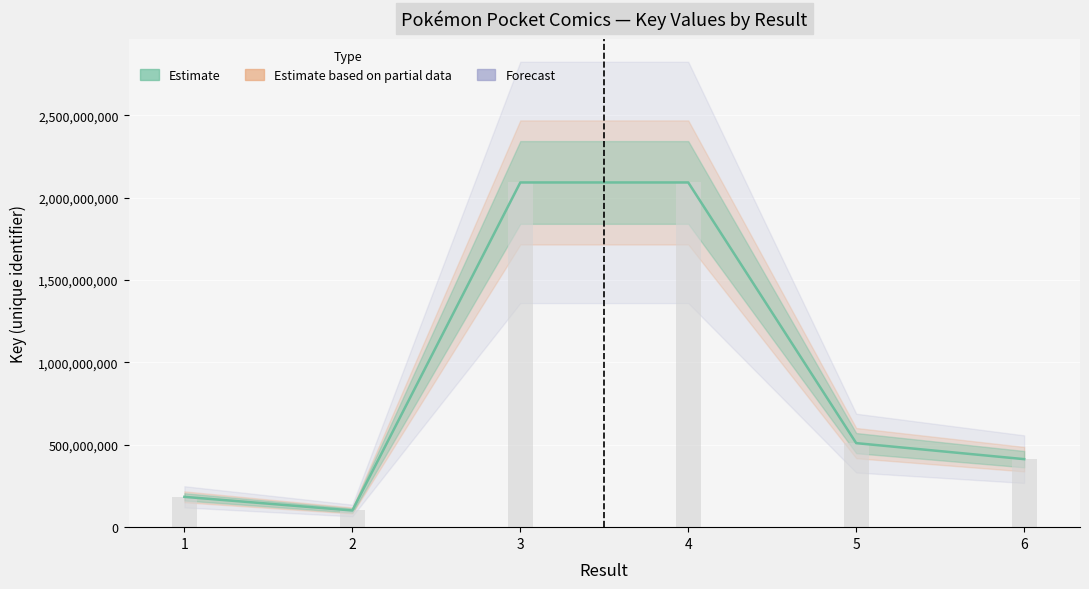

At which label does the data first exceed 510021391?

3